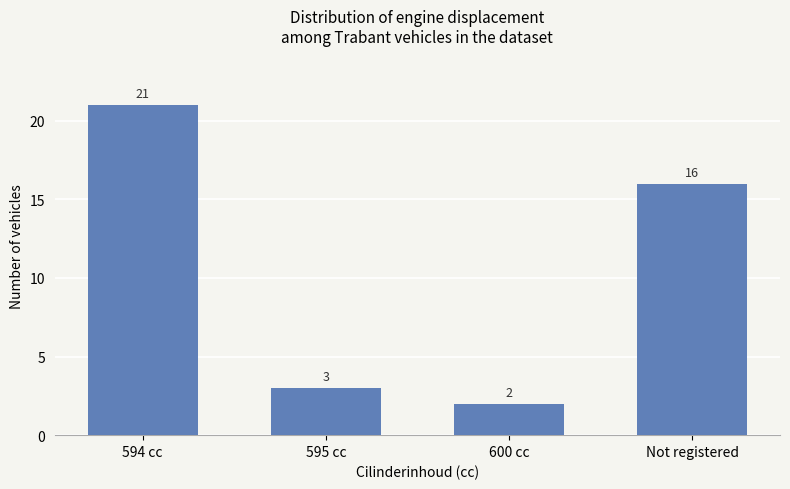

How many data points are less than 16?

2